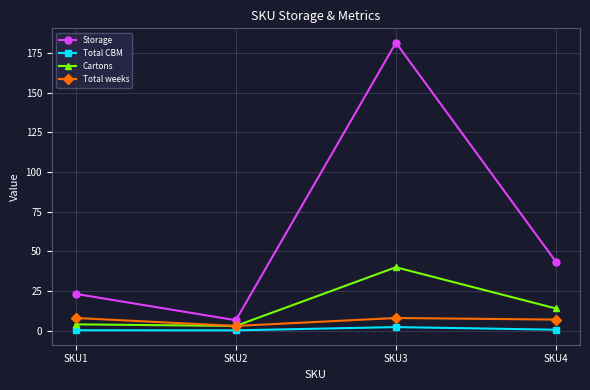

True or false: Total CBM and Storage intersect in this chart.

False